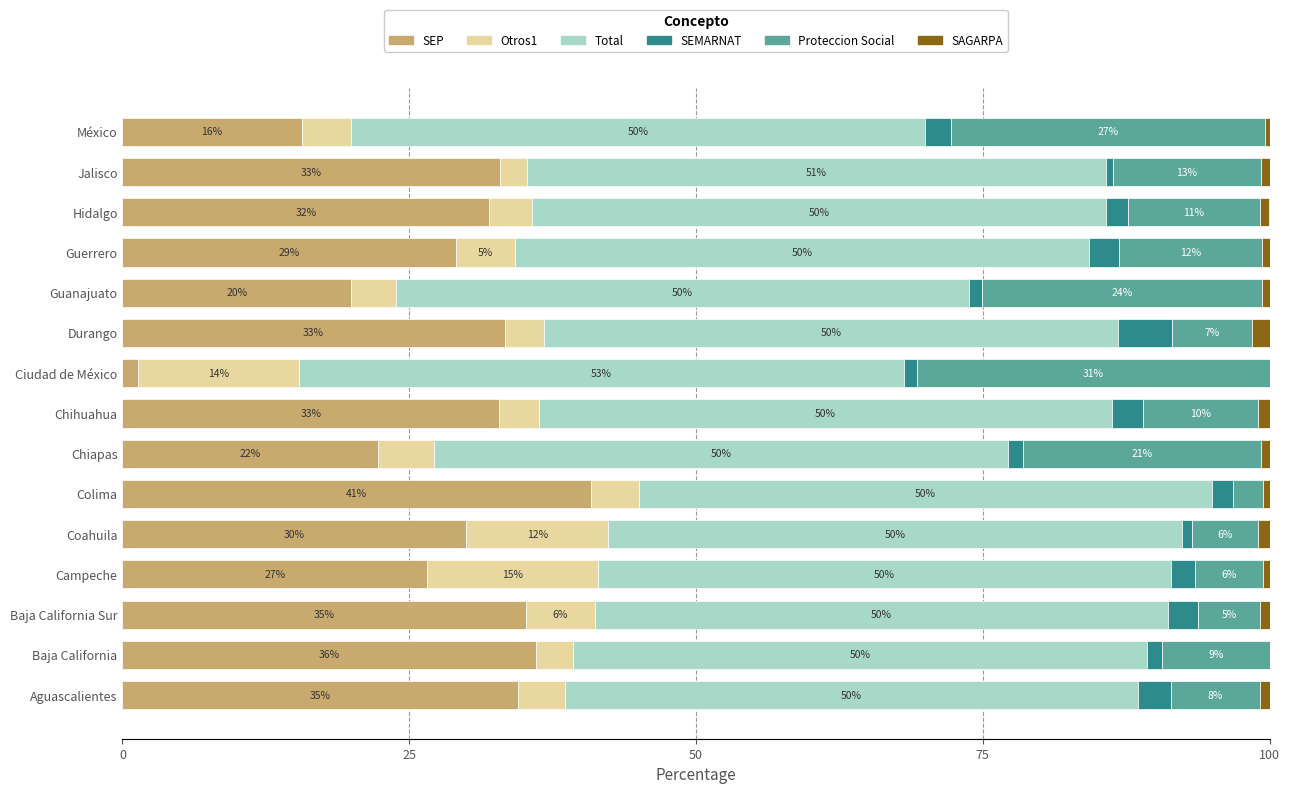

What is the total value across all series at Baja California Sur?

100.0